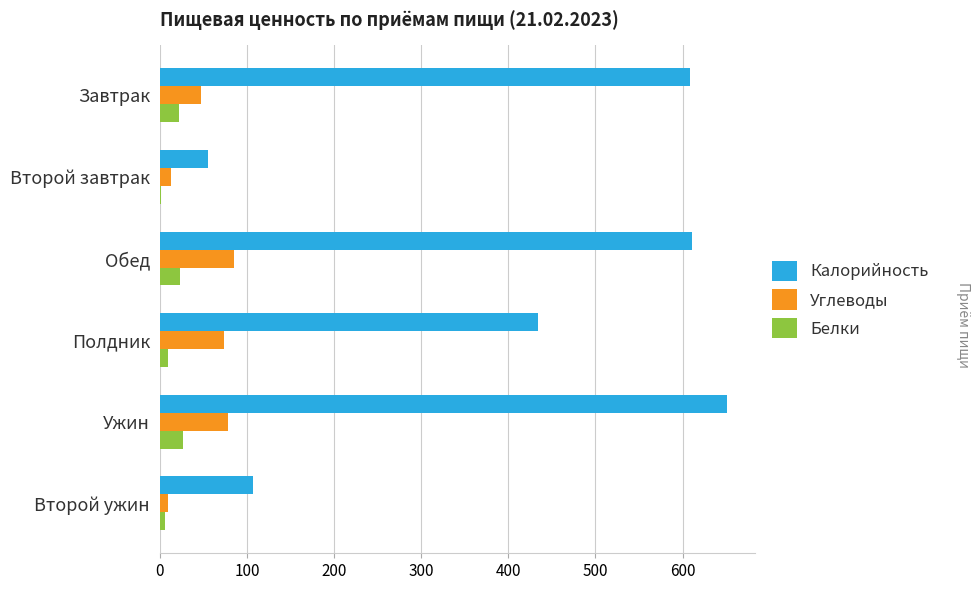

How many distinct data groups are displayed?

3